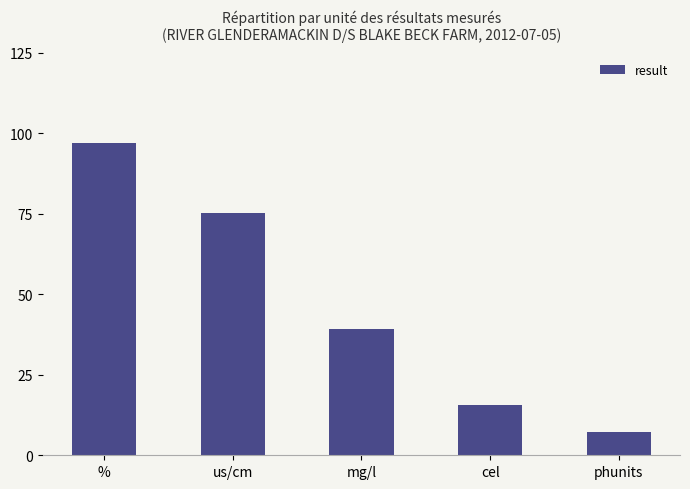

List the labels in order of value, largest first.

%, us/cm, mg/l, cel, phunits